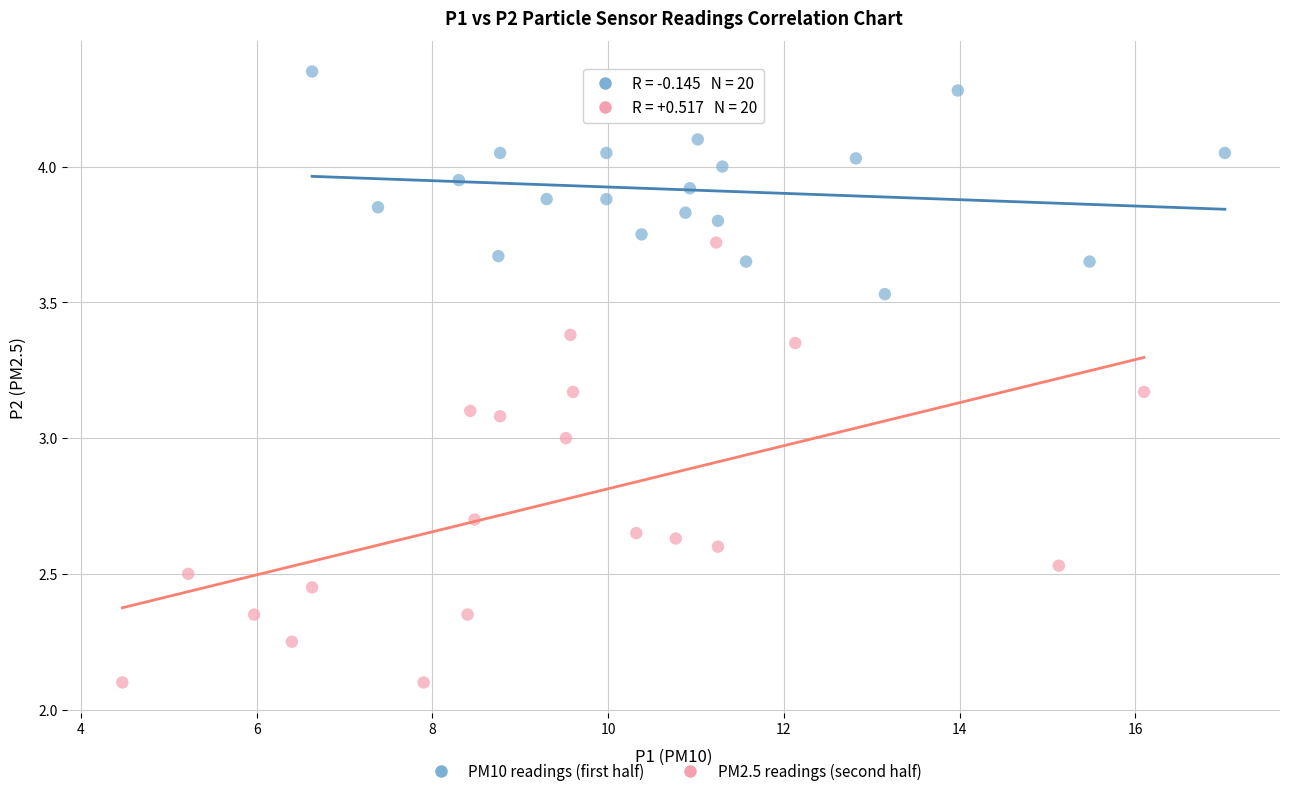

Which series reaches the minimum Y coordinate?

PM2.5 readings (second half)